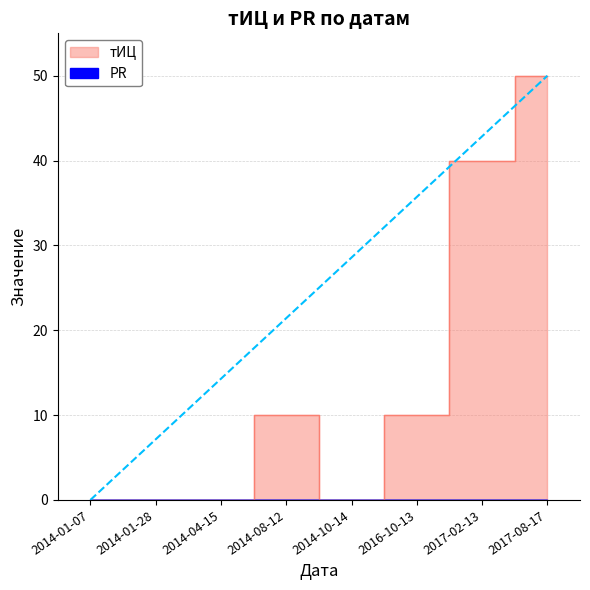

What is the value of the 6th point from the left?

10